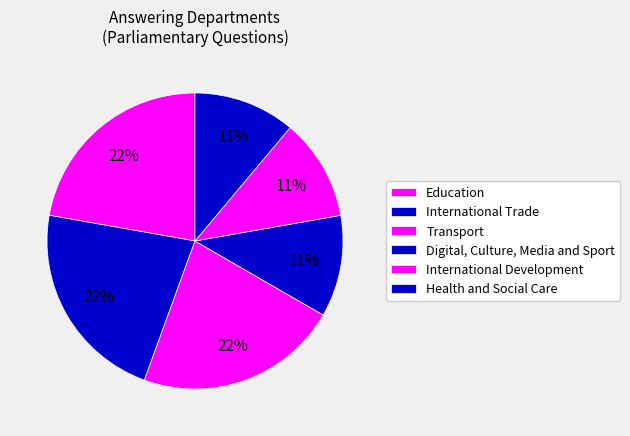

Do International Development and Digital, Culture, Media and Sport together represent more than half of the pie?

No